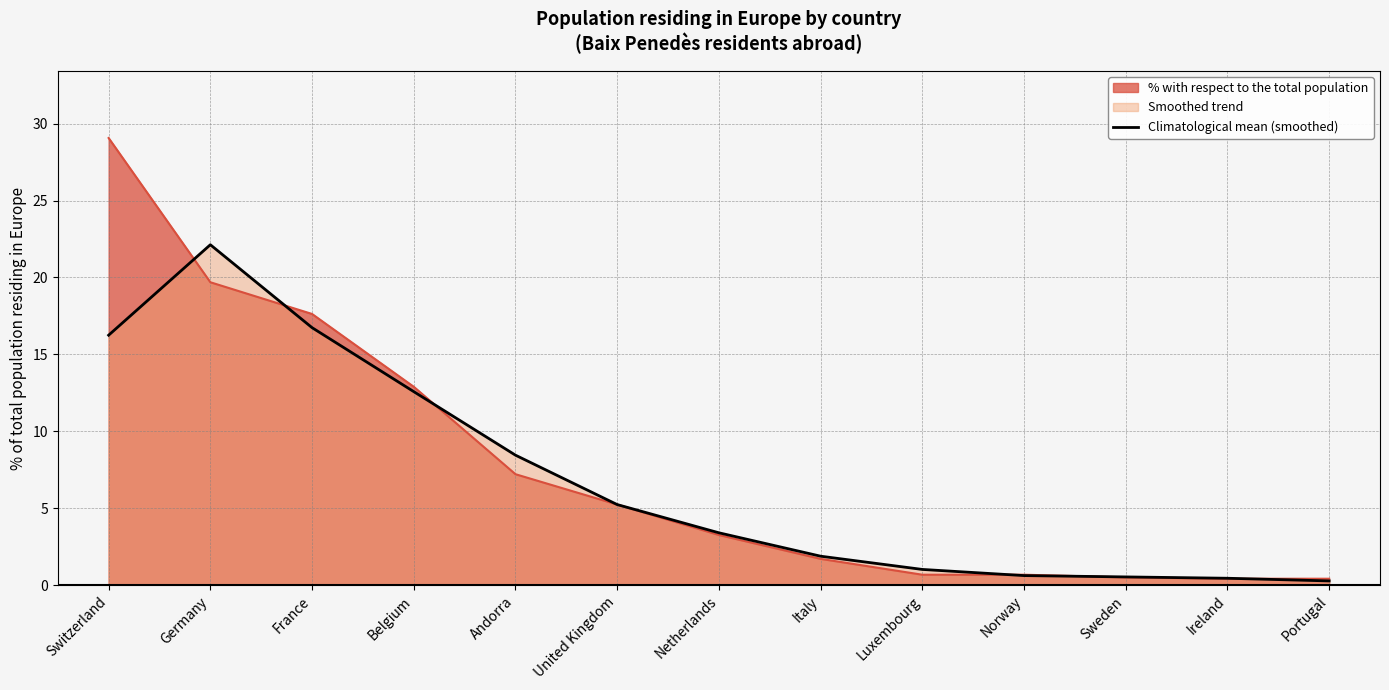

Reading left to right, extract all data points from this chart.

Switzerland=16.2	Germany=22.1	France=16.7	Belgium=12.6	Andorra=8.5	United Kingdom=5.2	Netherlands=3.4	Italy=1.9	Luxembourg=1.0	Norway=0.6	Sweden=0.5	Ireland=0.5	Portugal=0.3